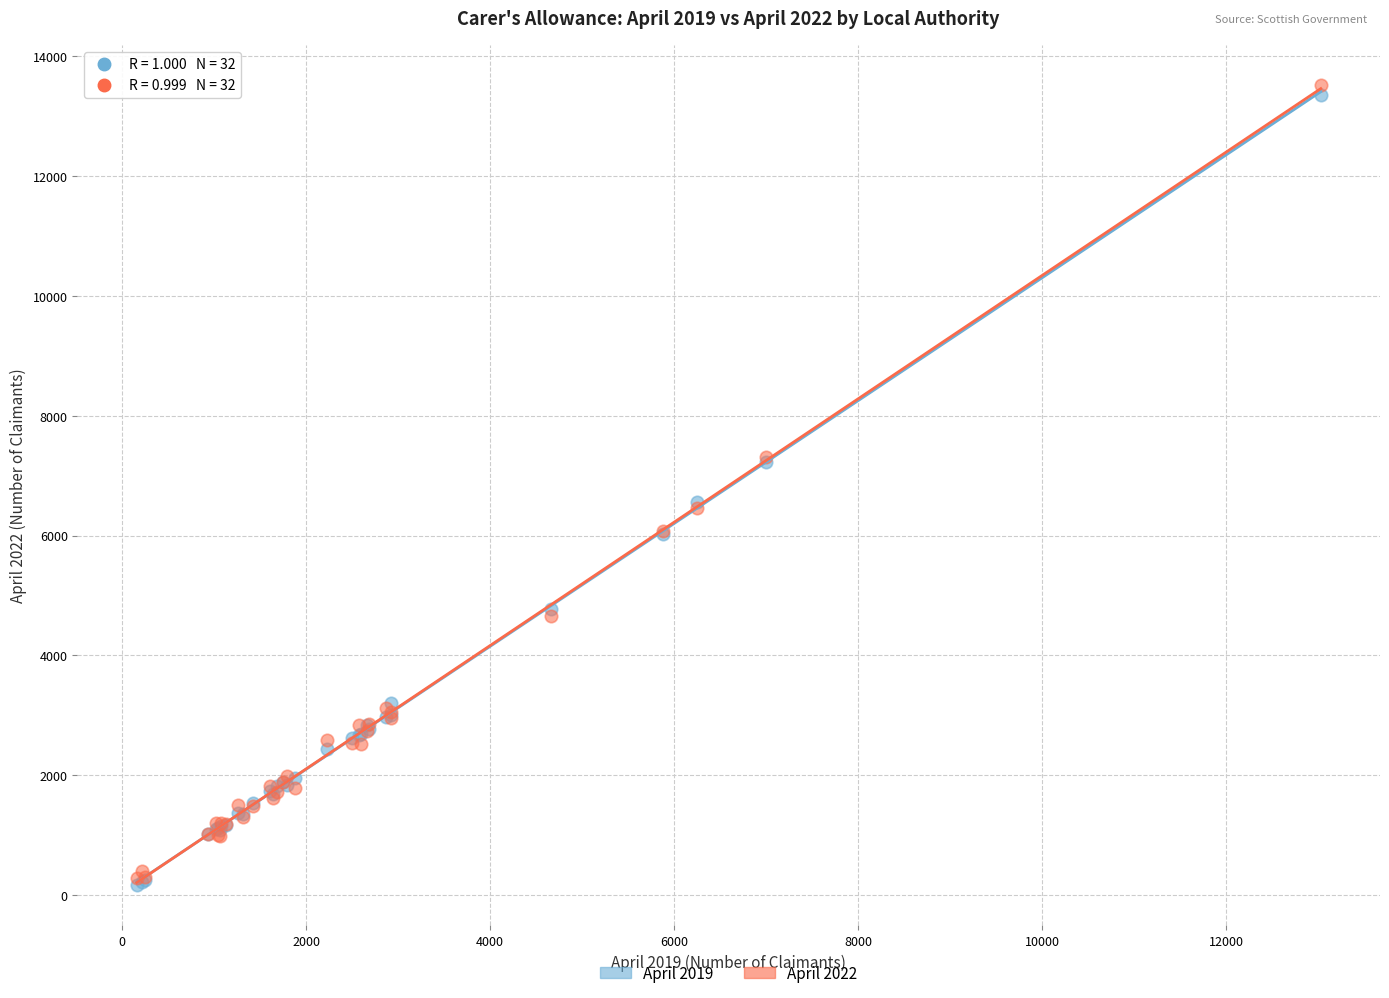

What are all the series names shown in the legend?

April 2019, April 2022